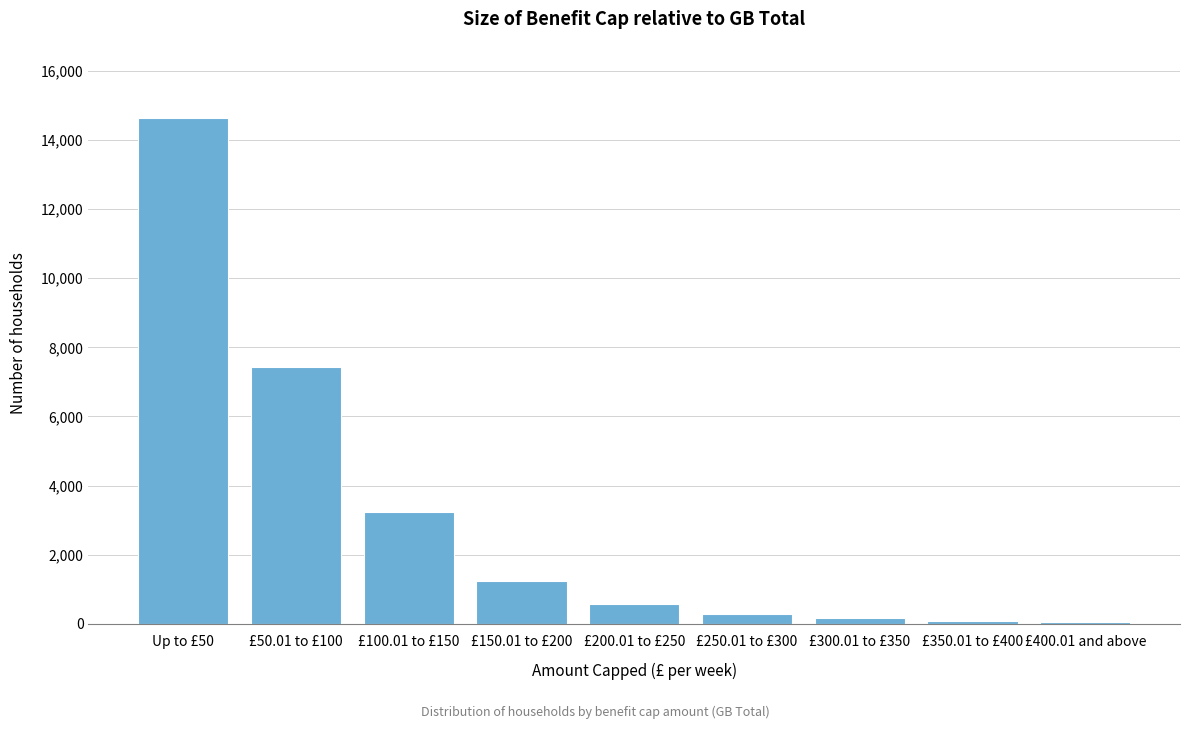

What is the average value?

3079